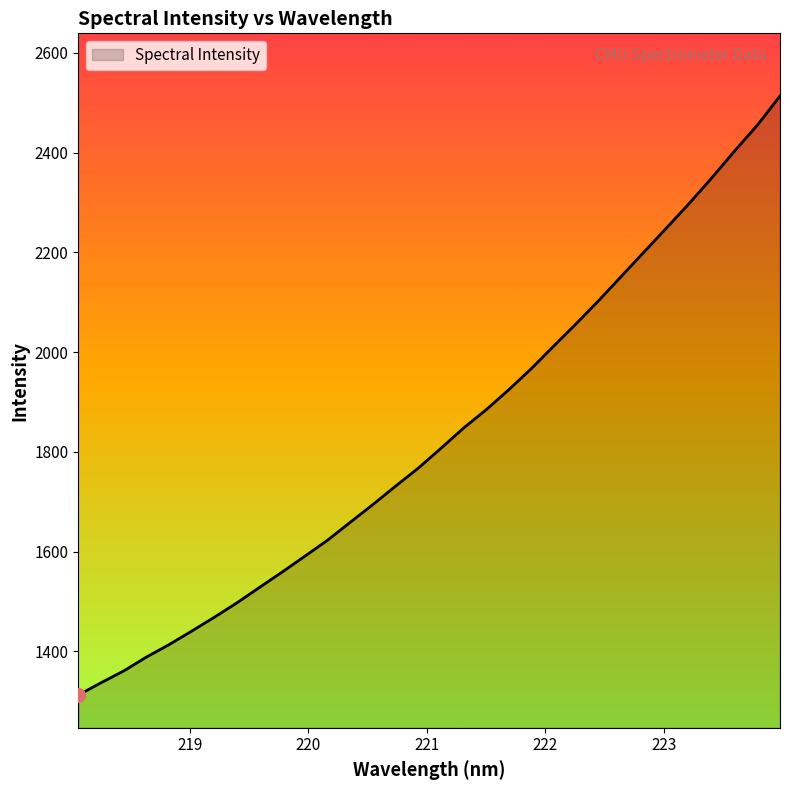

True or false: the data has more than 2 interior local peaks.

False